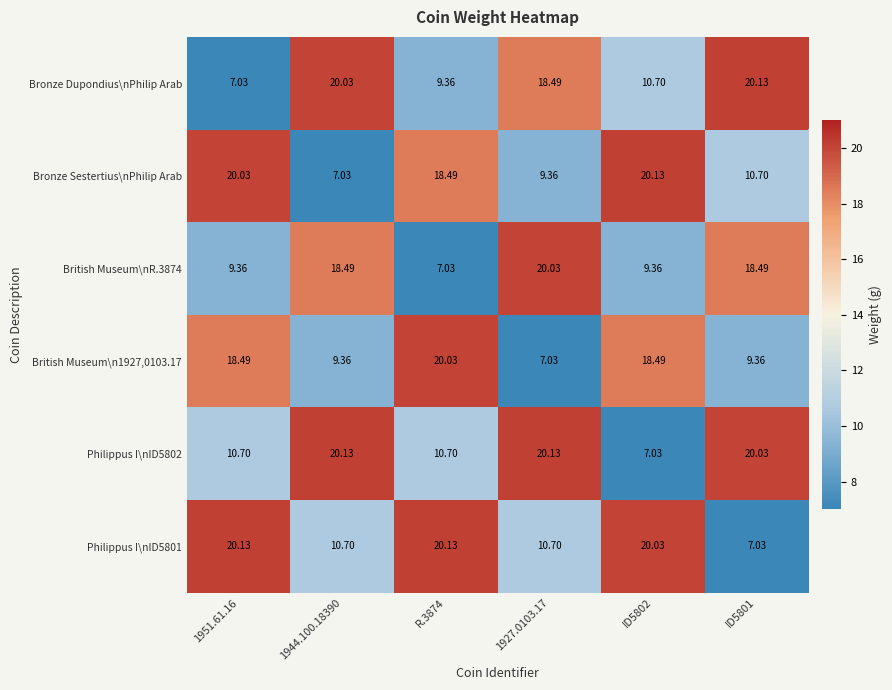

Is the value of Bronze Sestertius\nPhilip Arab at ID5802 greater than the value of Bronze Dupondius\nPhilip Arab at R.3874?

Yes